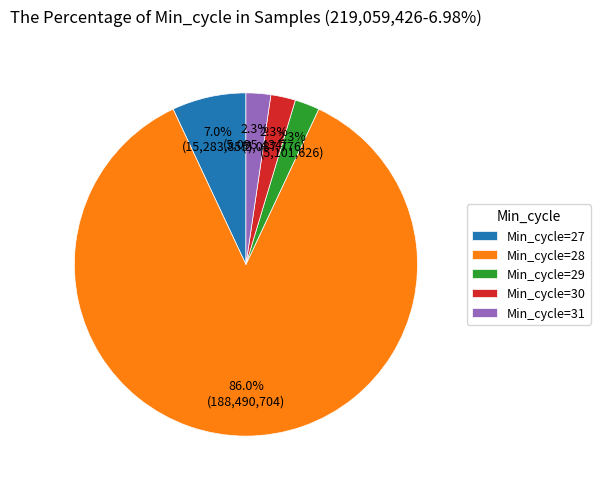

Is the sum of Min_cycle=28 and Min_cycle=31 greater than half?

Yes